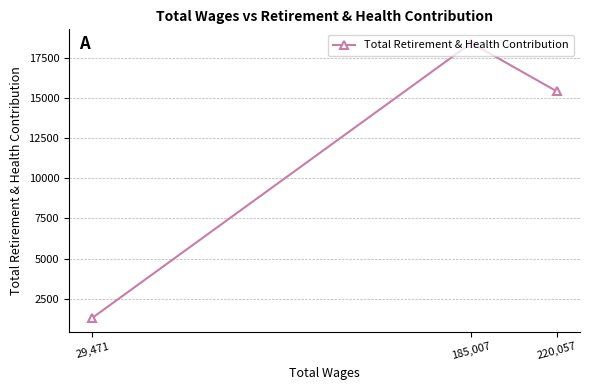

What is the difference between the maximum and minimum values?

17111